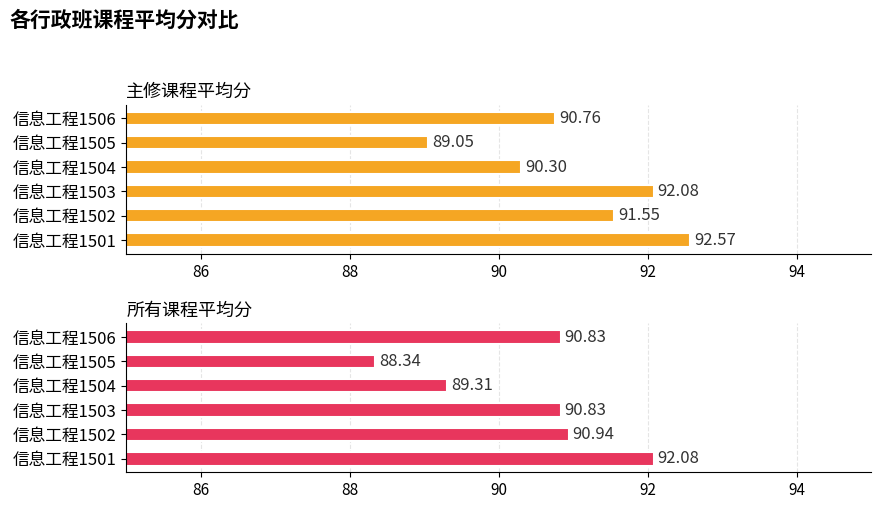

Which series has the largest range (max minus min)?

所有课程平均分